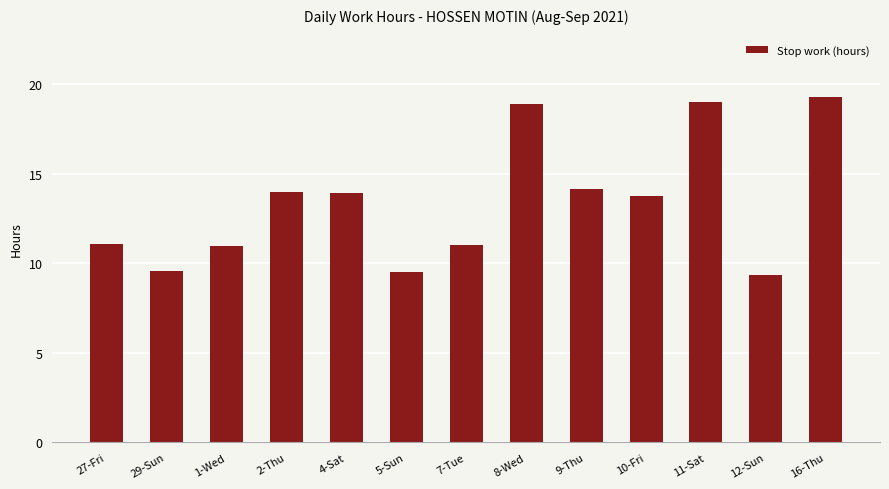

How many values are below 13?

6